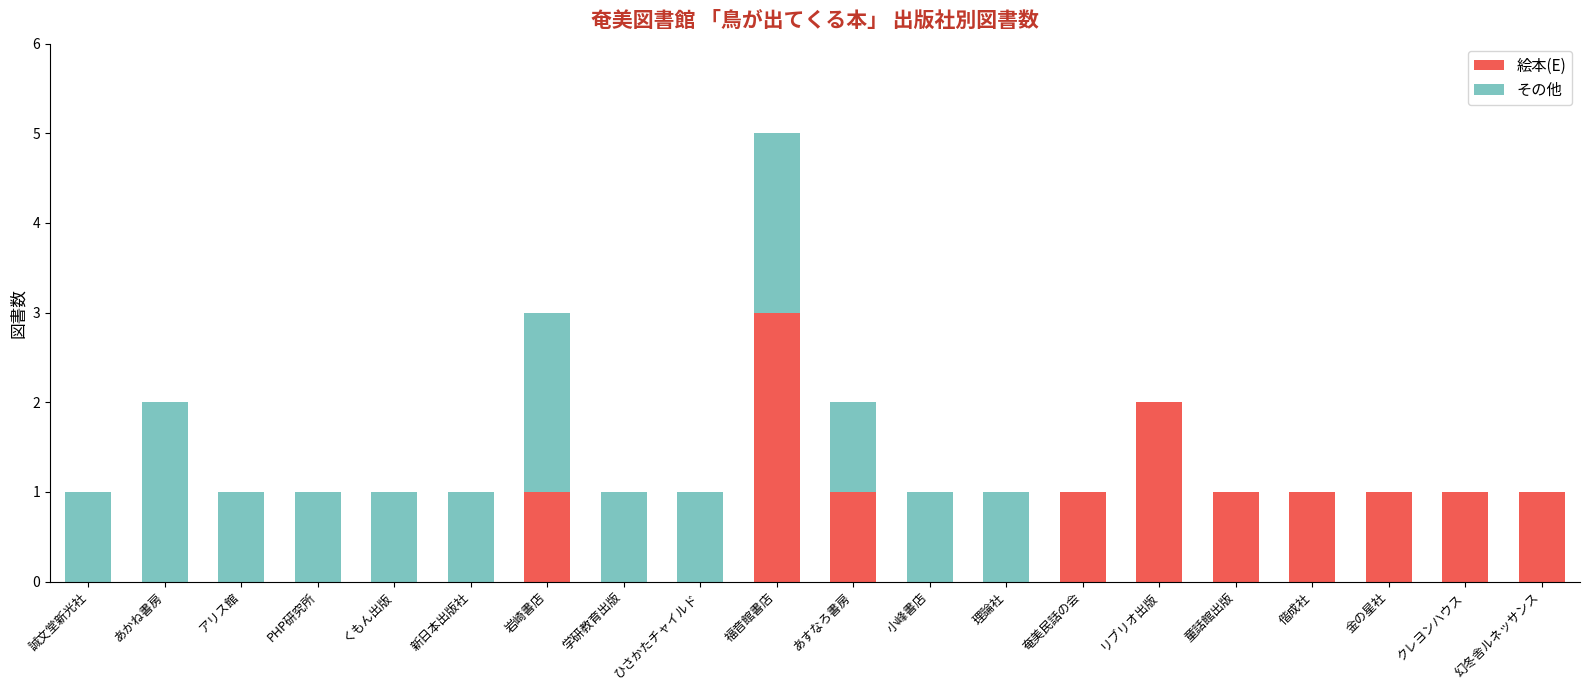

The 絵本(E) series shows -2 at アリス館. True or false?

False